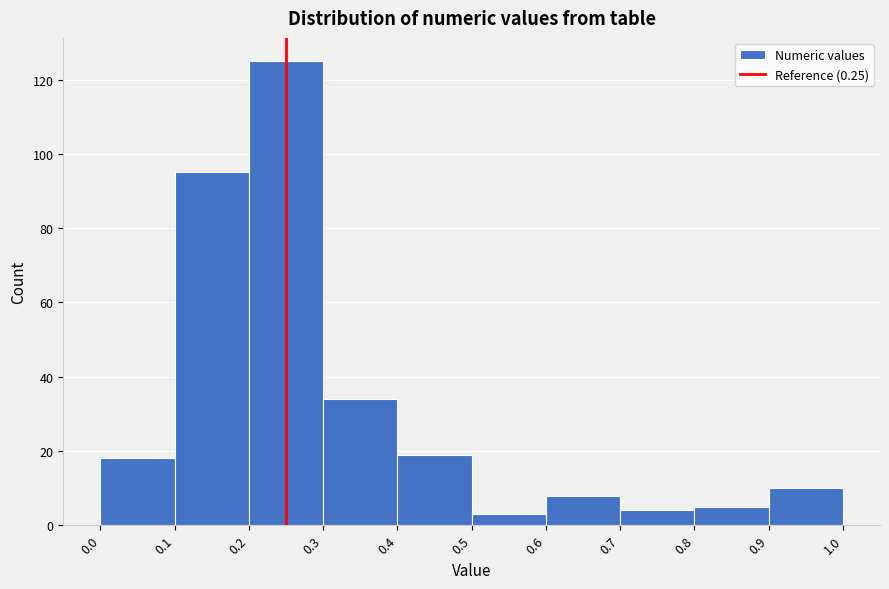

Which range on the x-axis has the tallest bar?

0.2 to 0.3